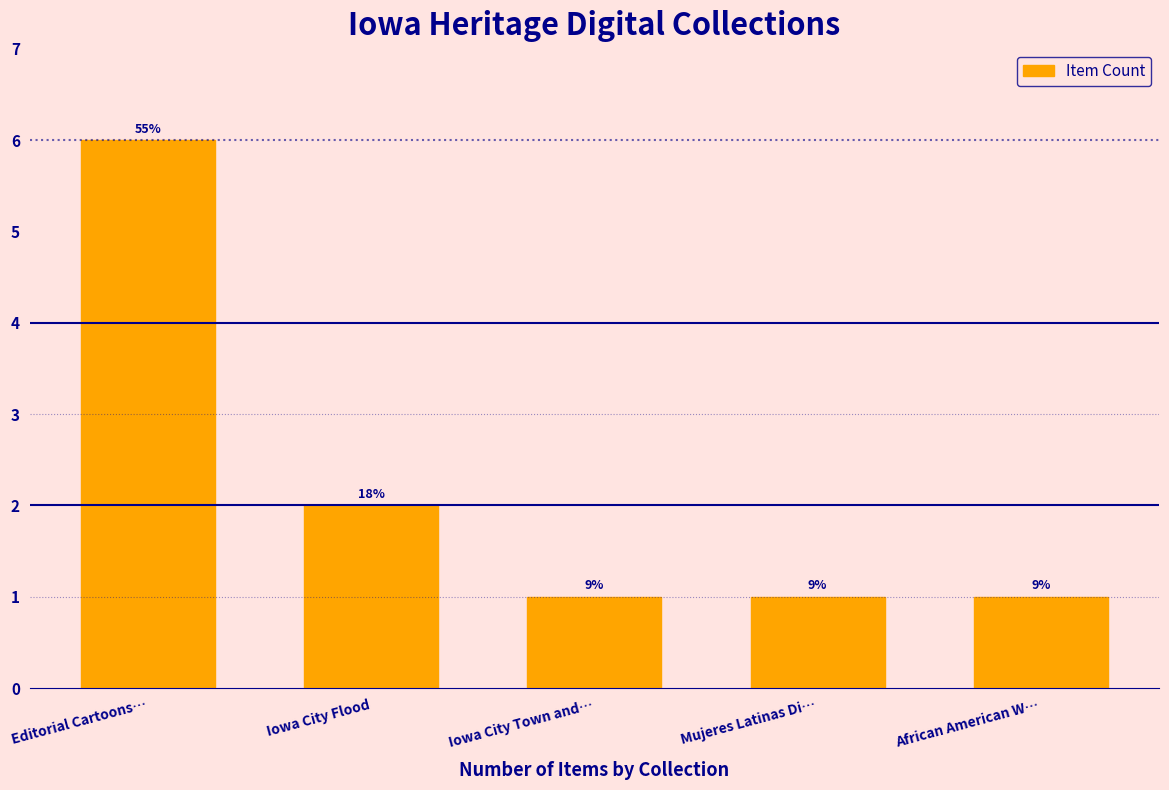

List the labels in order of value, largest first.

Editorial Cartoons…, Iowa City Flood, Iowa City Town and…, Mujeres Latinas Di…, African American W…